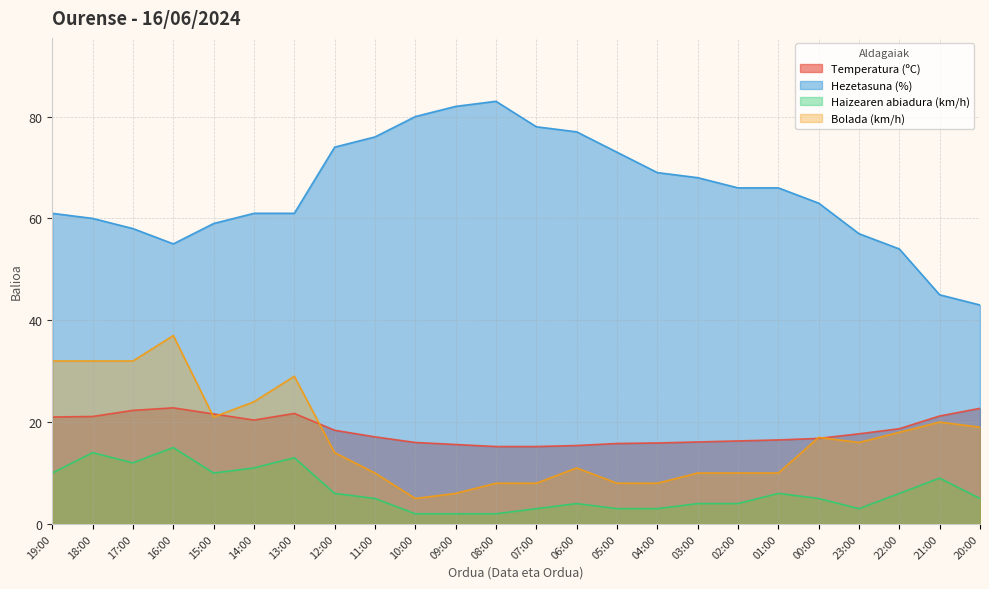

Where is the first local minimum for Bolada (km/h)?

15:00